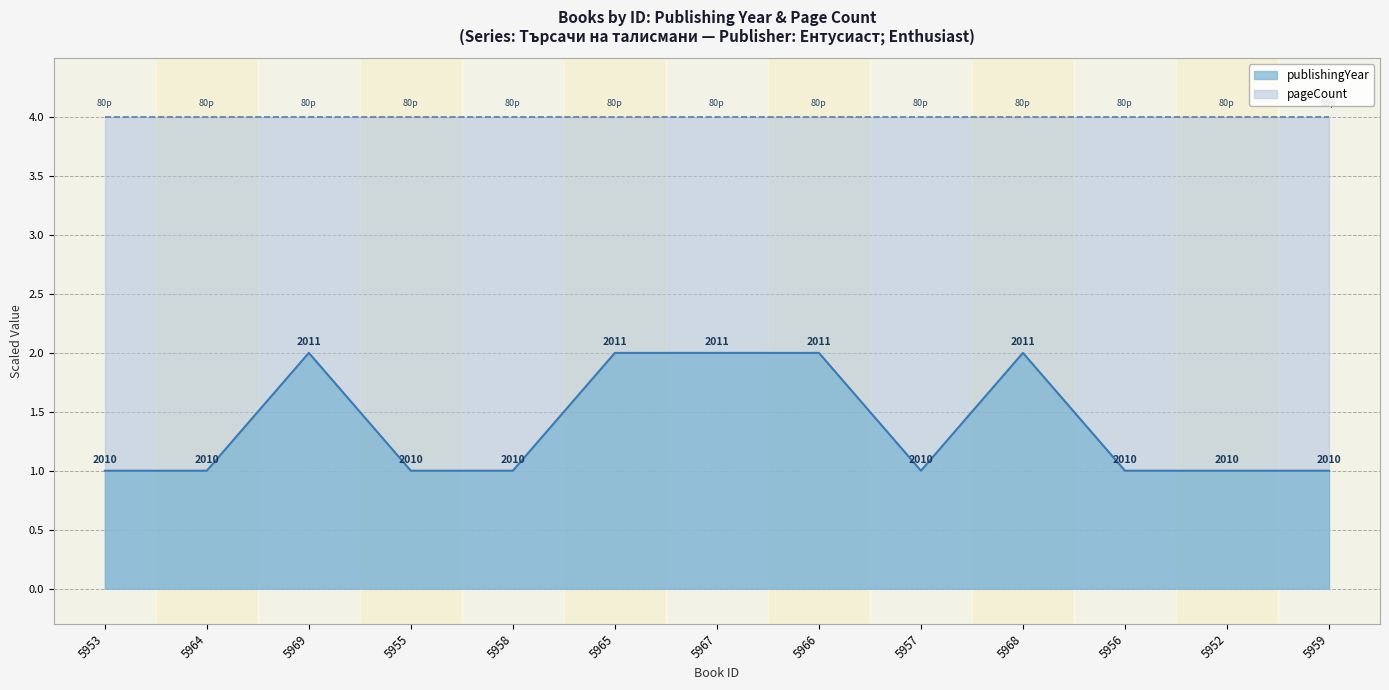

How many points are higher than both their immediate neighbors (excluding endpoints)?

2